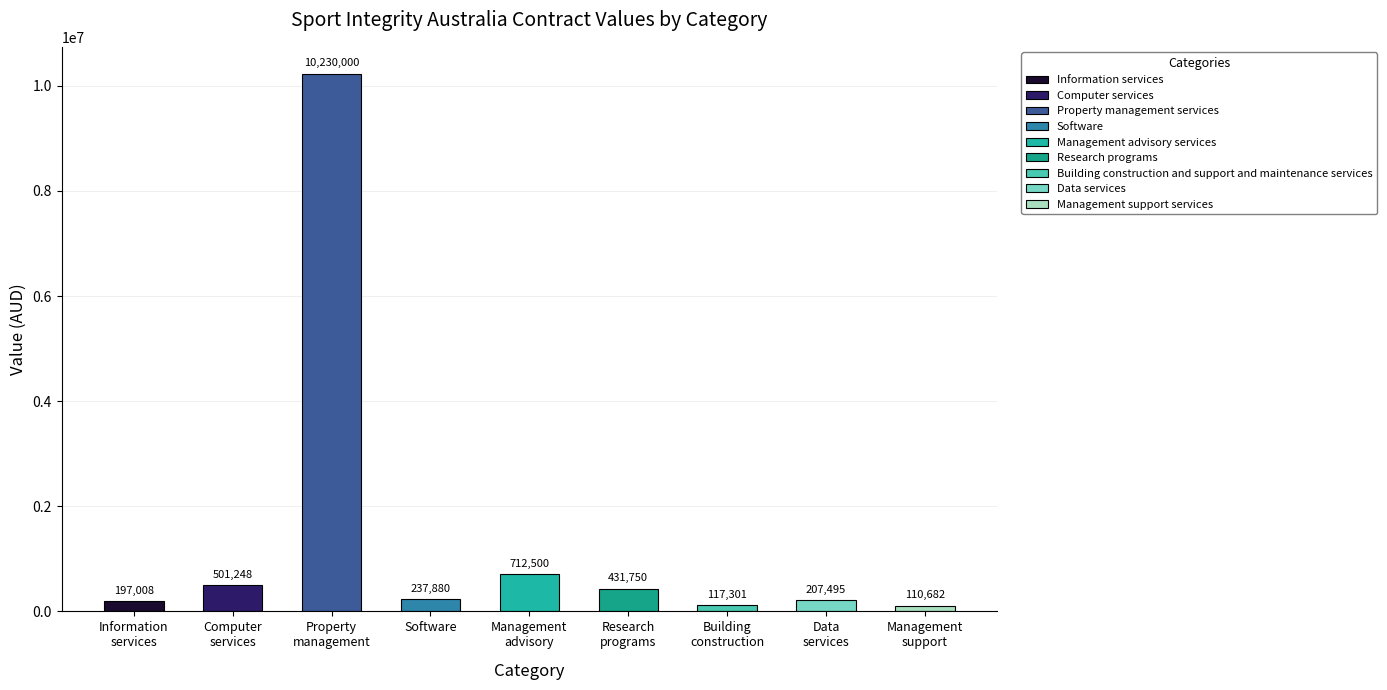

What is the average value?

1416207.1